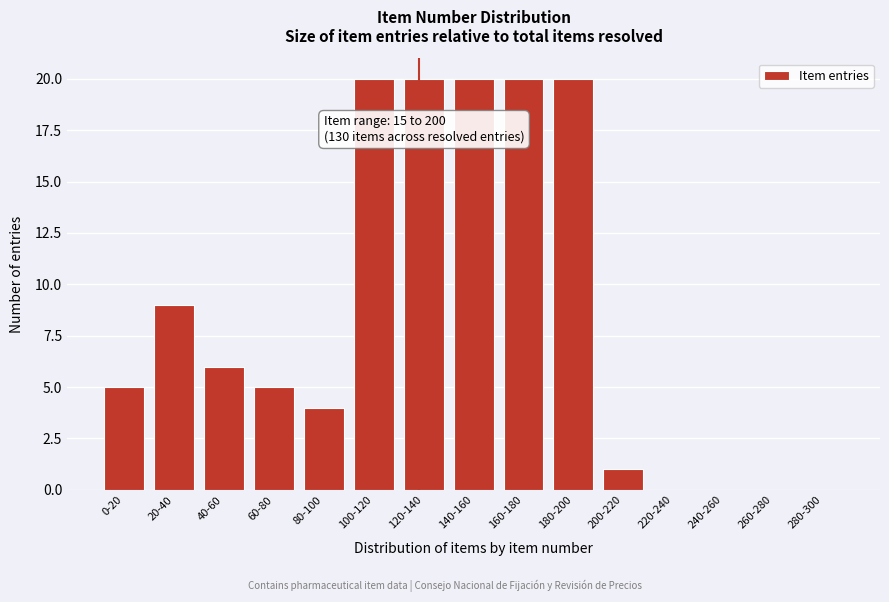

Reading right to left, list all the values displayed in this chart.

280-300=0	260-280=0	240-260=0	220-240=0	200-220=1	180-200=20	160-180=20	140-160=20	120-140=20	100-120=20	80-100=4	60-80=5	40-60=6	20-40=9	0-20=5